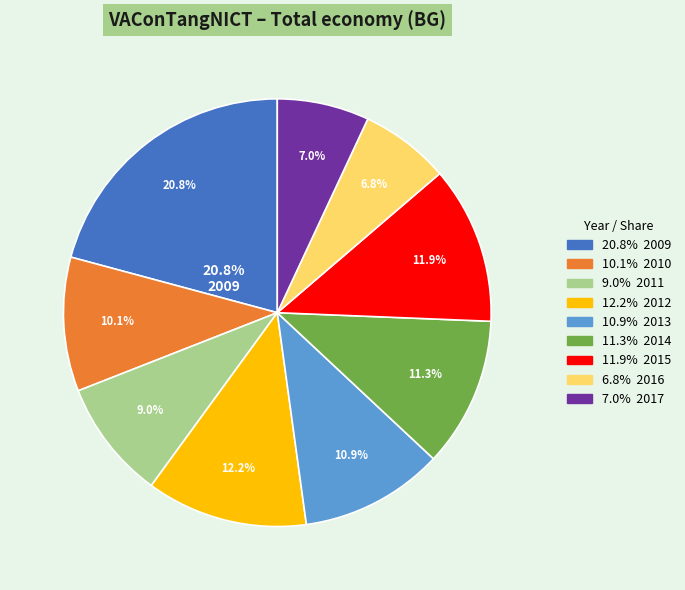

Do 2010 and 2013 together represent more than half of the pie?

No